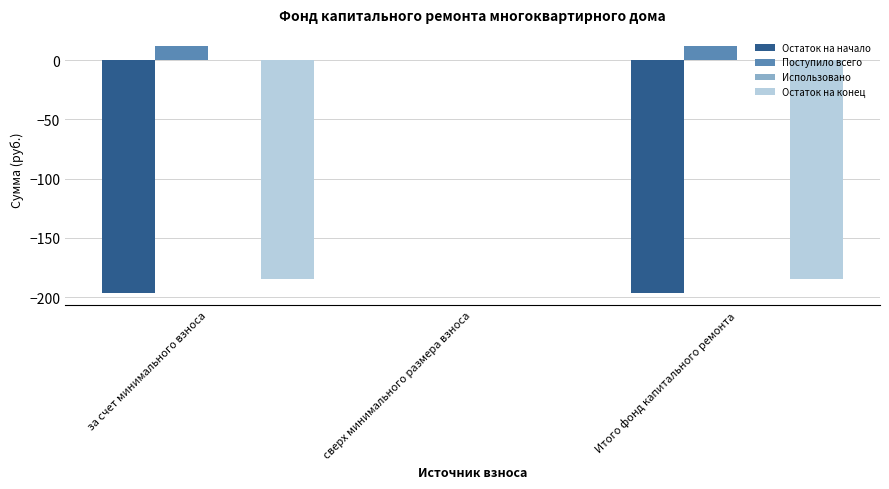

At which label does Остаток на конец reach its peak?

сверх минимального размера взноса